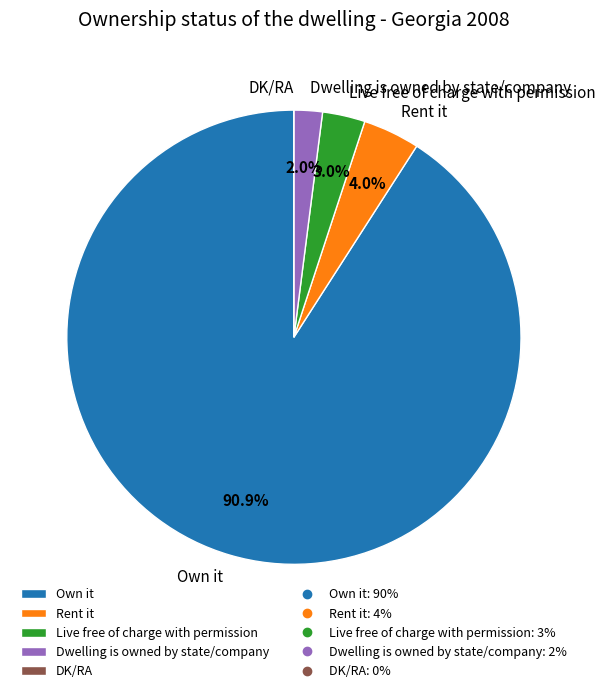

Is it true that Live free of charge with permission is 3% of the pie?

True